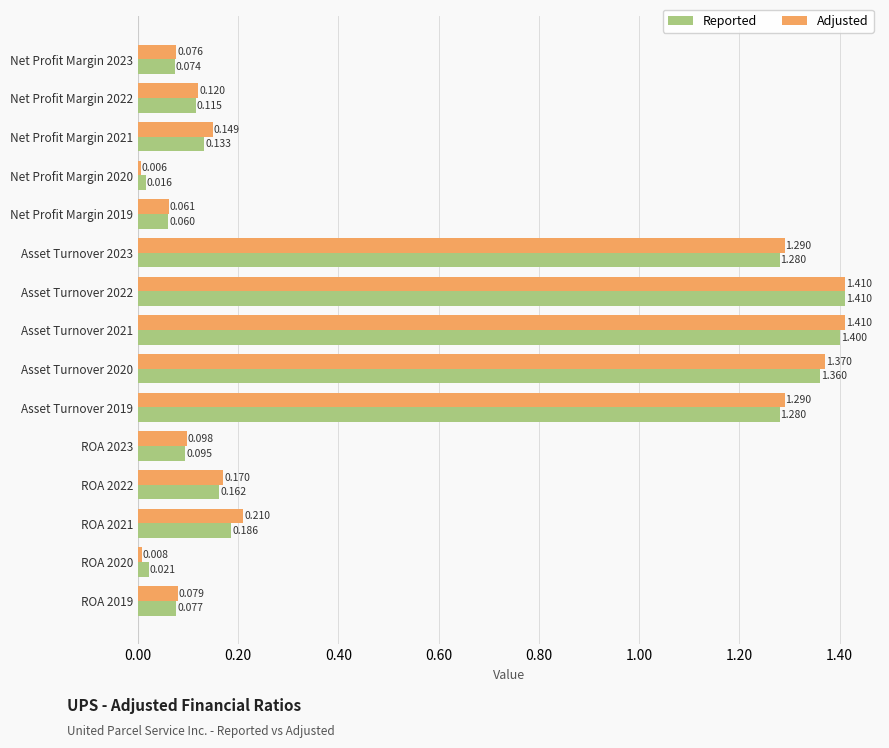

What is the greatest value displayed?

1.4